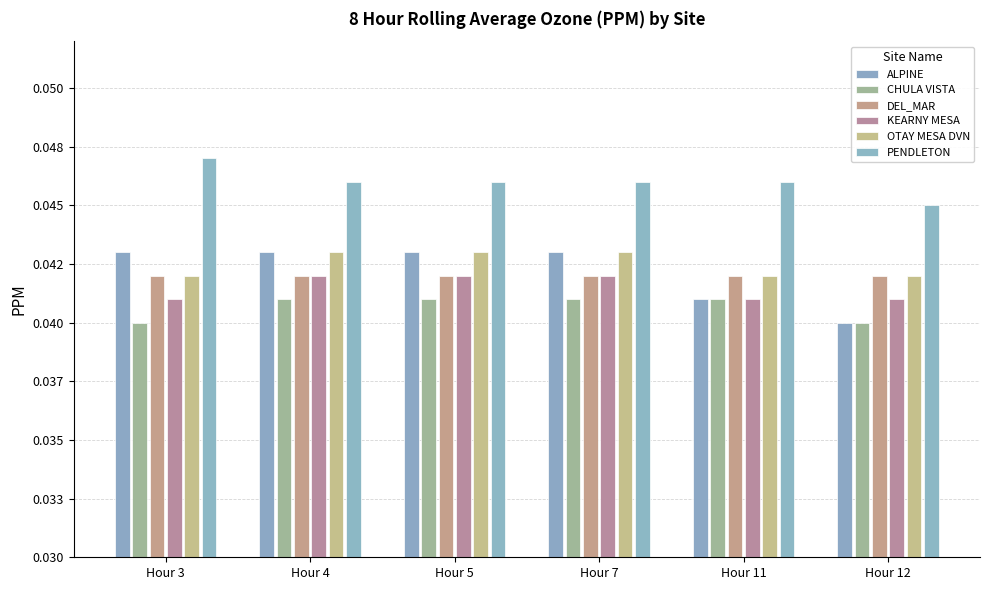

List the series in order of their peak value, highest first.

PENDLETON, ALPINE, OTAY MESA DVN, DEL_MAR, KEARNY MESA, CHULA VISTA